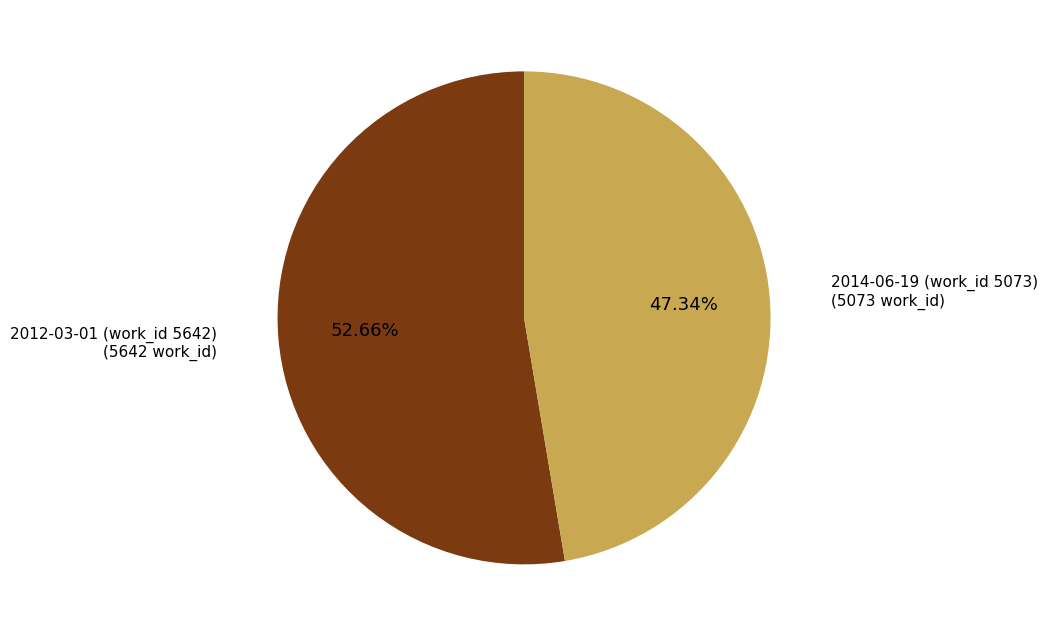

Is the sum of 2014-06-19 (work_id 5073) and 2012-03-01 (work_id 5642) greater than half?

Yes